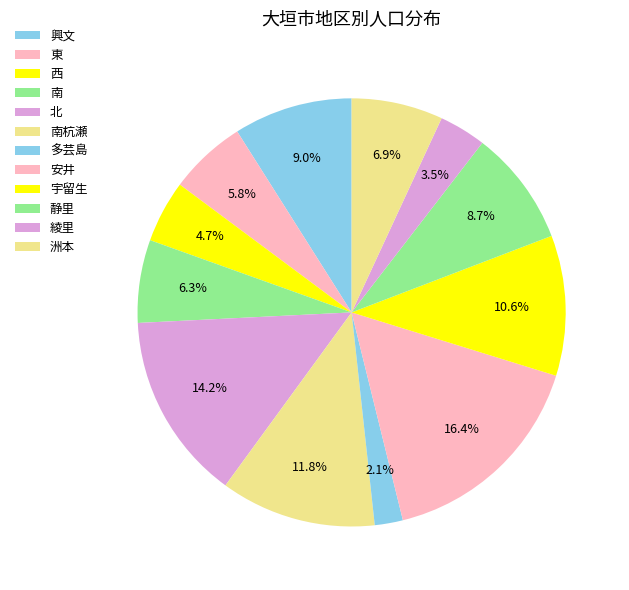

Which category has the biggest portion of the pie?

安井